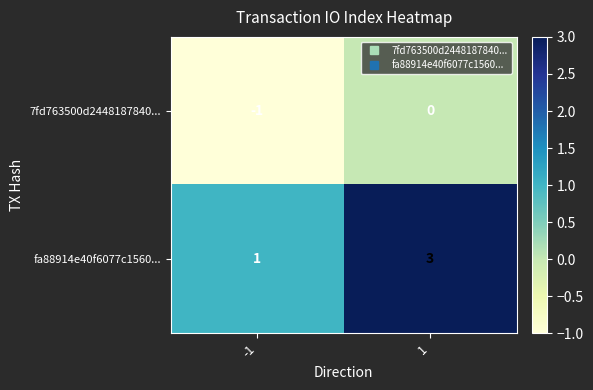

The value of 7fd763500d2448187840... at 1 is -1. True or false?

False